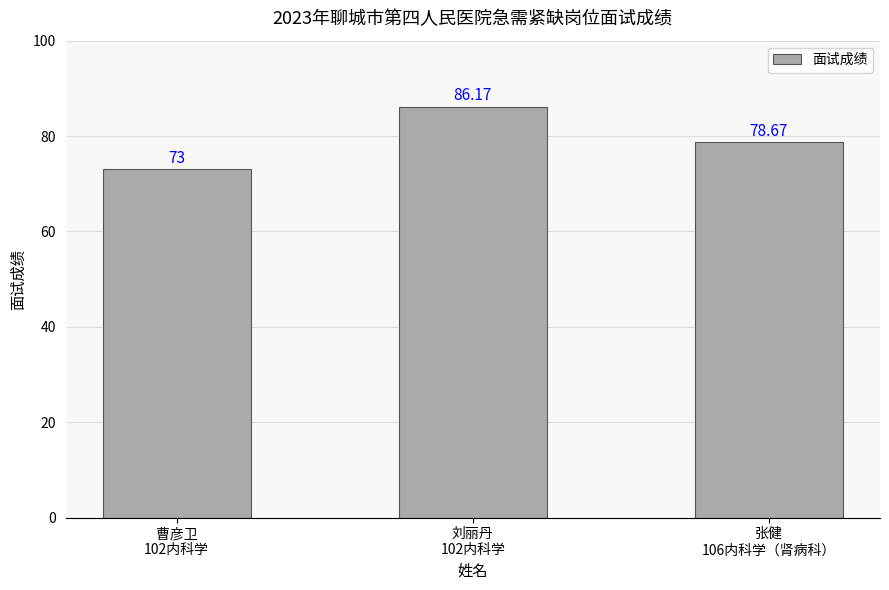

What is the greatest value displayed?

86.2